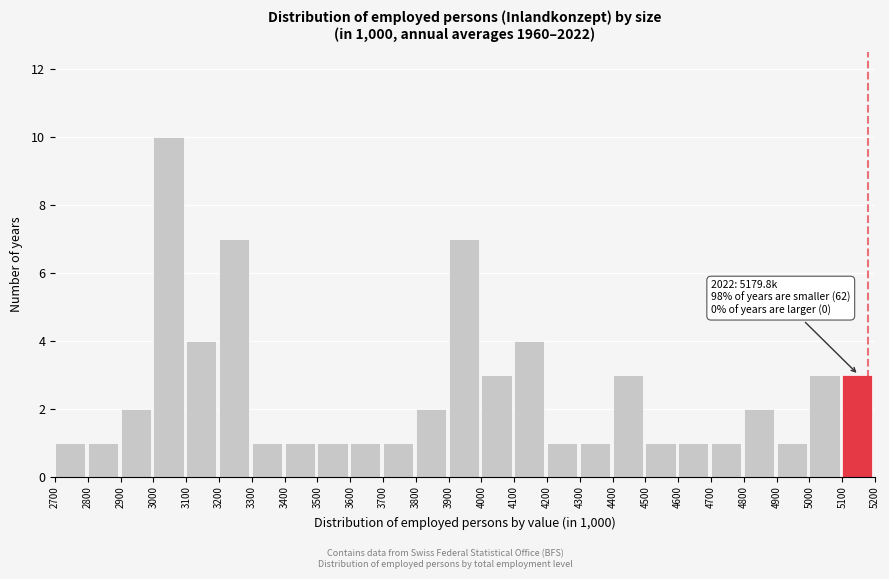

Which range on the x-axis has the tallest bar?

3000 to 3100